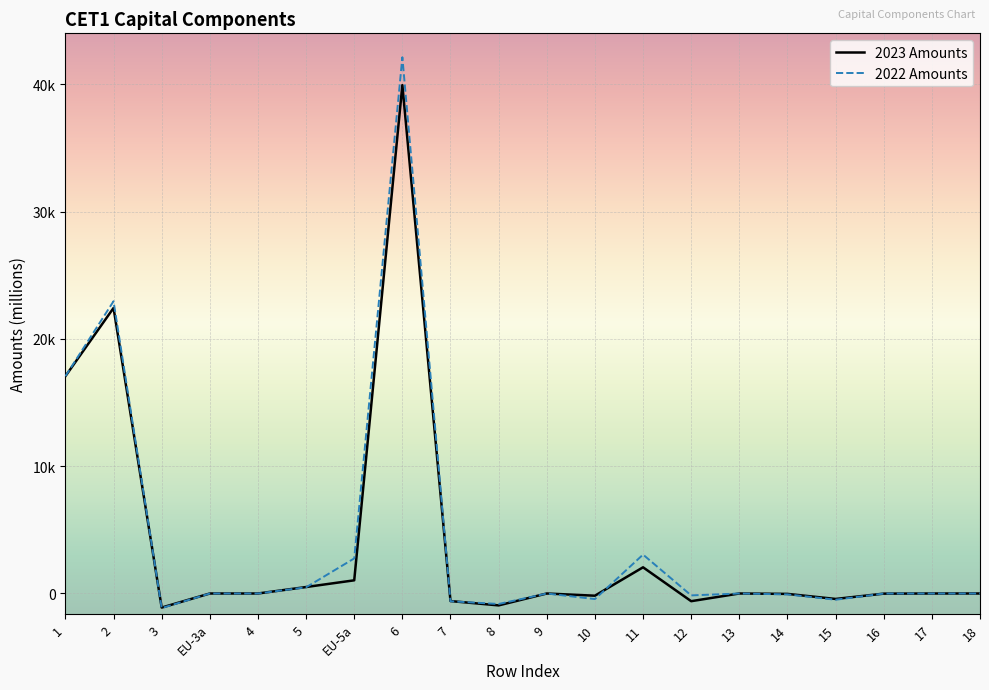

Is this an area chart (filled region under the line)?

No